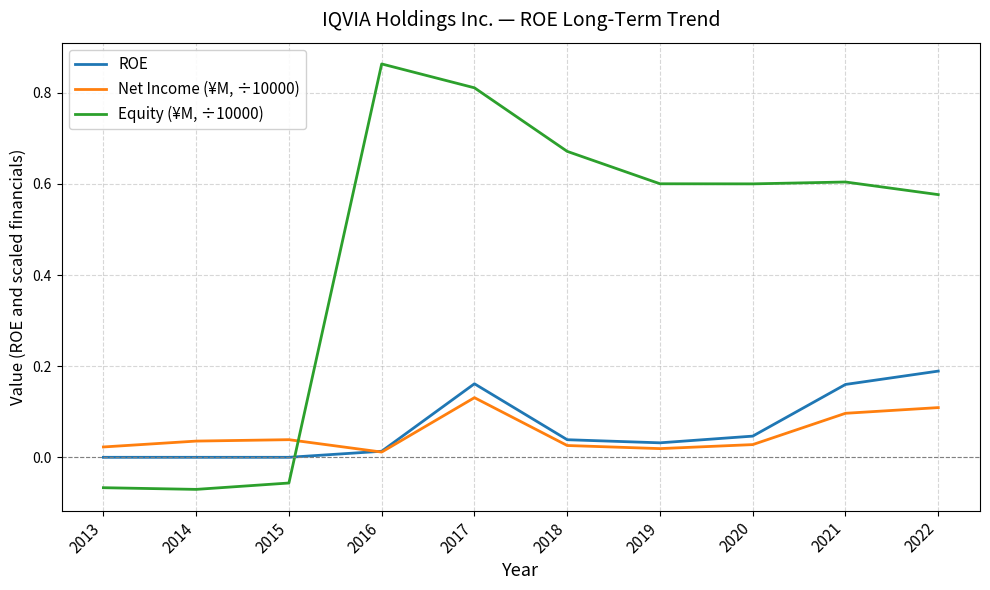

Which series has the largest total across all categories?

Equity (¥M, ÷10000)